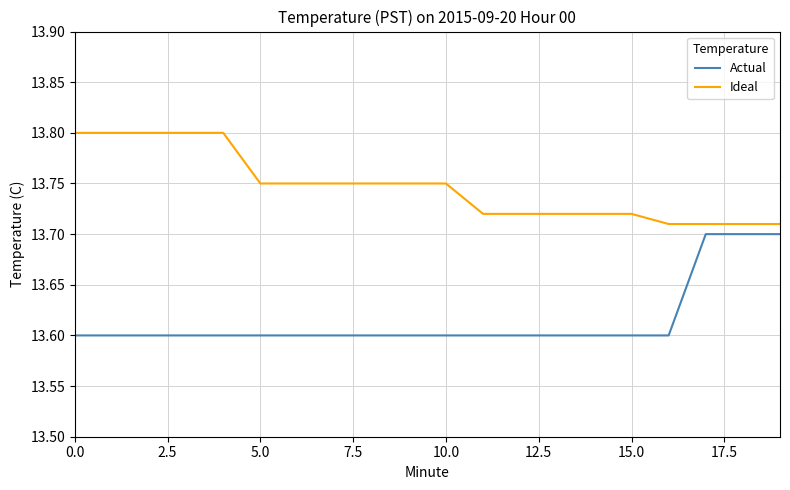

Which series has the largest range (max minus min)?

Actual